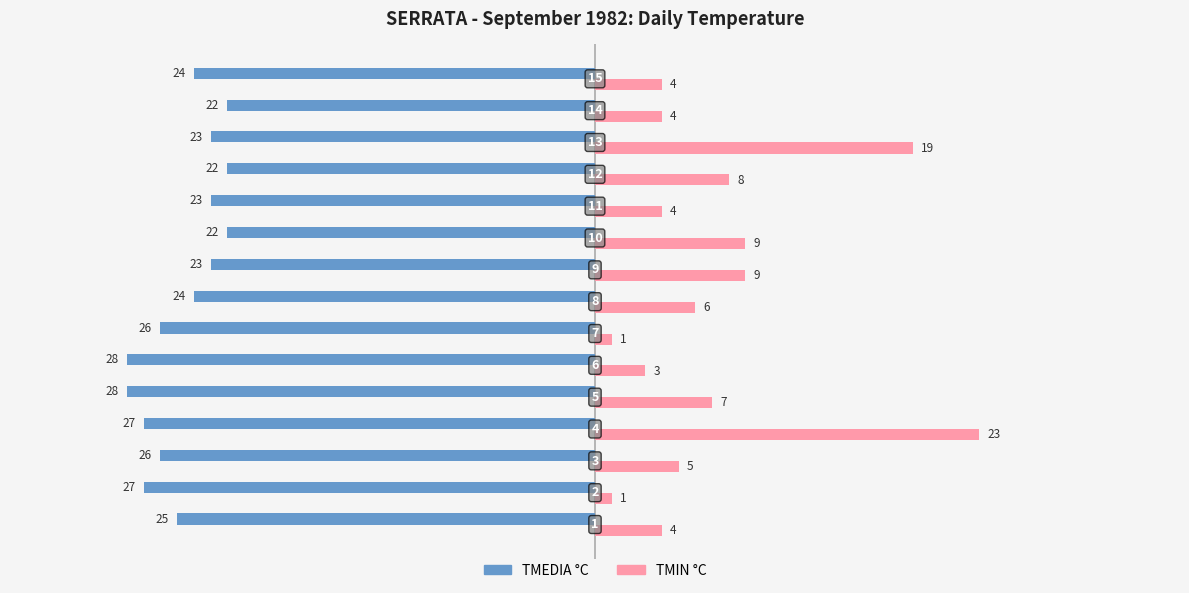

What is the maximum value shown in the chart?

23